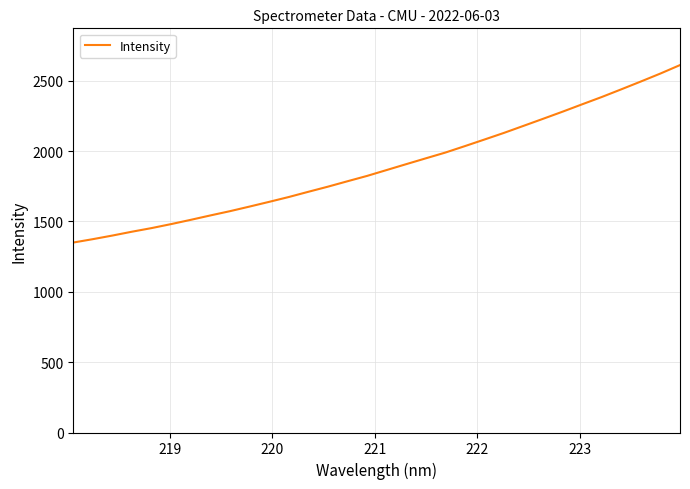

What is the average value?

1892.5